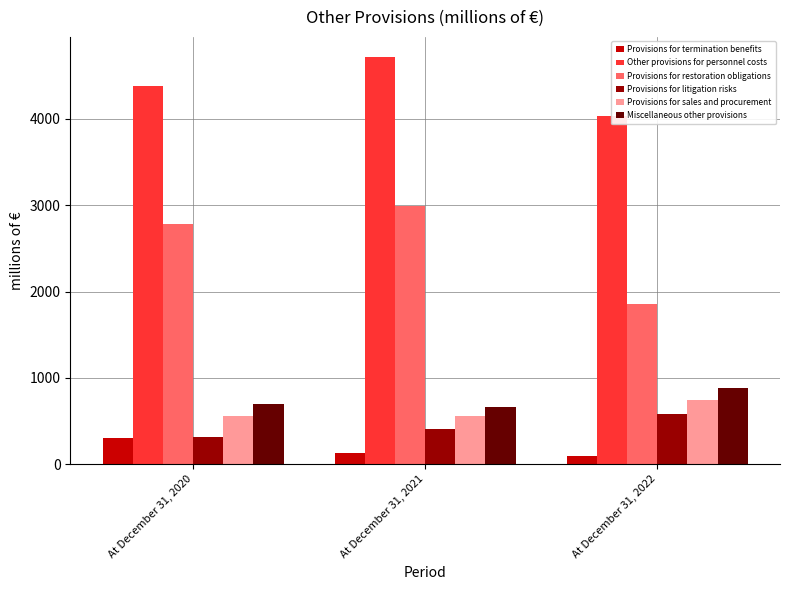

Reading right to left, list all the values displayed in this chart.

Provisions for termination benefits: At December 31, 2022=97	At December 31, 2021=133	At December 31, 2020=302
Other provisions for personnel costs: At December 31, 2022=4034	At December 31, 2021=4714	At December 31, 2020=4382
Provisions for restoration obligations: At December 31, 2022=1861	At December 31, 2021=2990	At December 31, 2020=2778
Provisions for litigation risks: At December 31, 2022=582	At December 31, 2021=405	At December 31, 2020=317
Provisions for sales and procurement: At December 31, 2022=749	At December 31, 2021=558	At December 31, 2020=557
Miscellaneous other provisions: At December 31, 2022=881	At December 31, 2021=663	At December 31, 2020=697